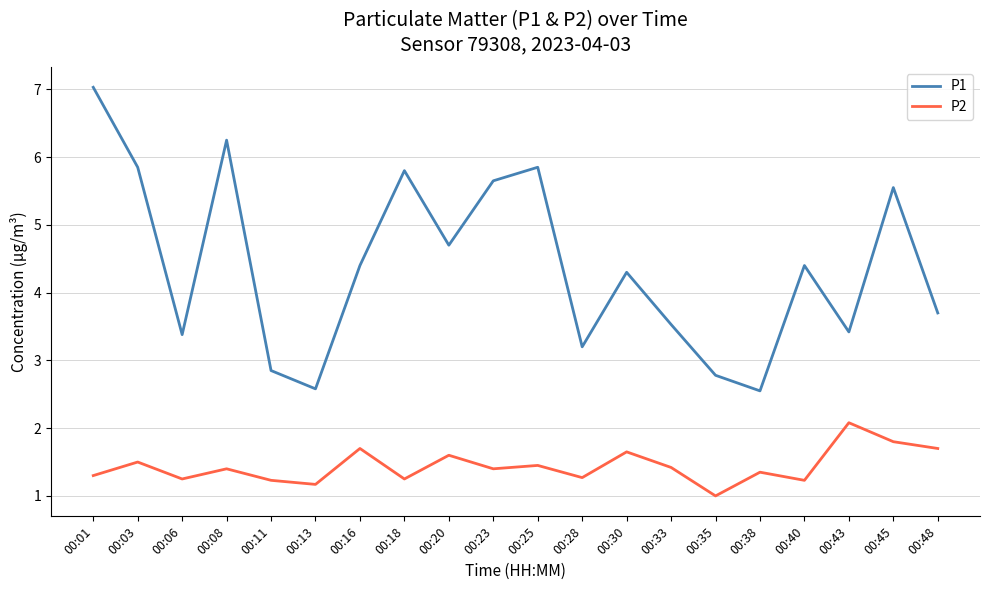

The value of P2 at 00:01 is 2.1. True or false?

False